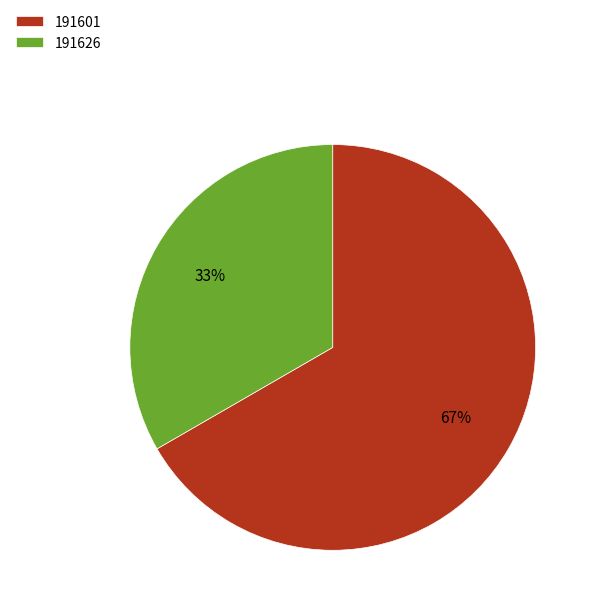

To the nearest percent, what percentage of the pie is 191626?

33%